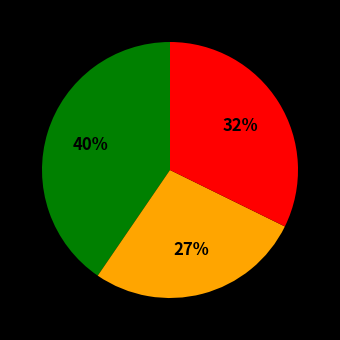

To the nearest percent, what is the difference between the largest and smallest slice percentages?

13%